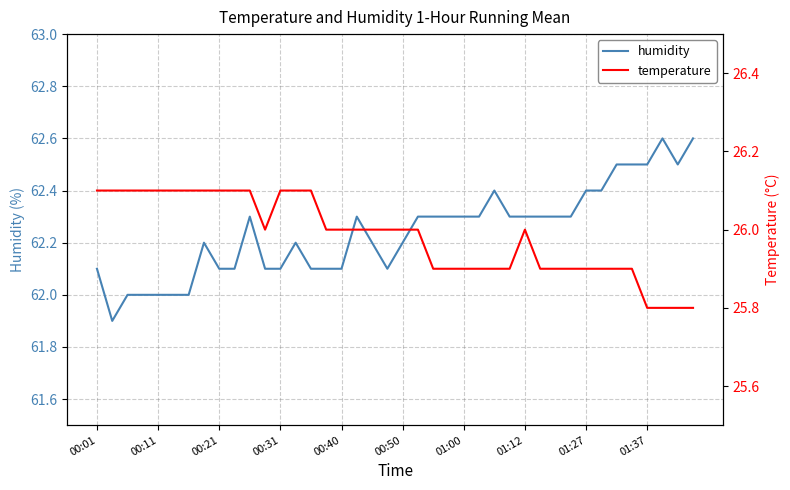

Count the temperature values in the range 25 to 26.

26